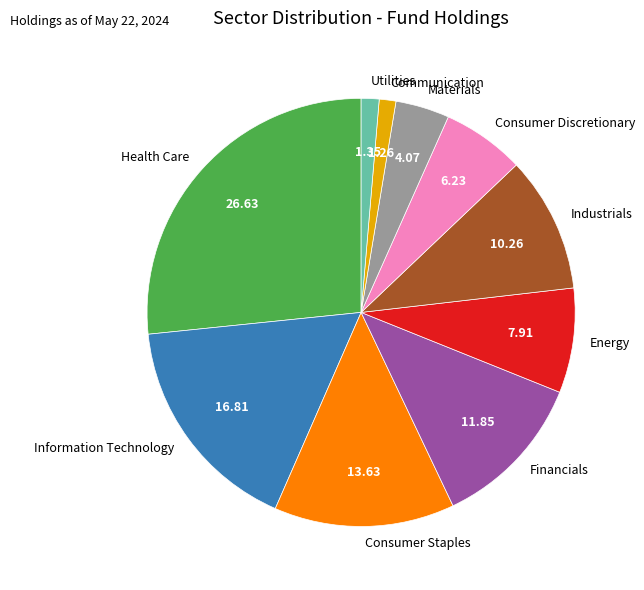

Is the sum of Communication and Information Technology greater than half?

No